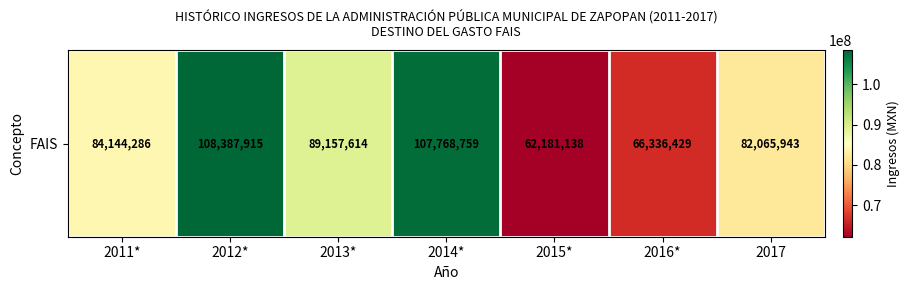

What is the approximate value at 2013*?

89157613.7